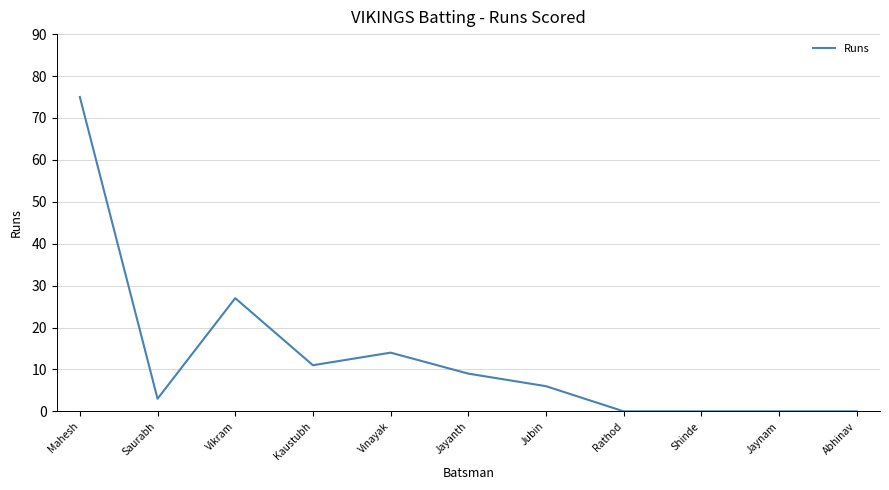

Where is the data nearest to the value 37?

Vikram